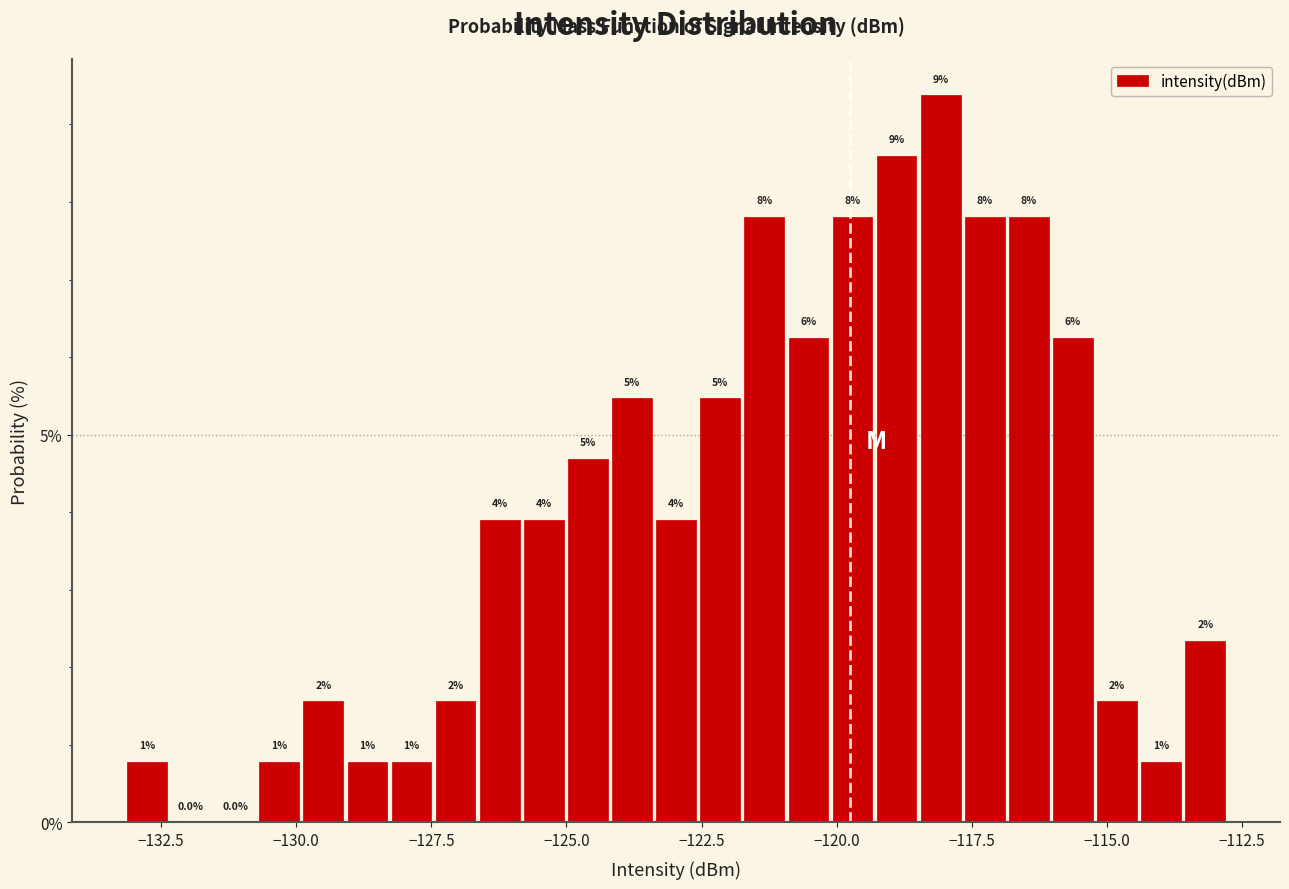

Around what value on the x-axis is the tallest bar? Give the approximate position of its centre, as read against the axis.

-118.0